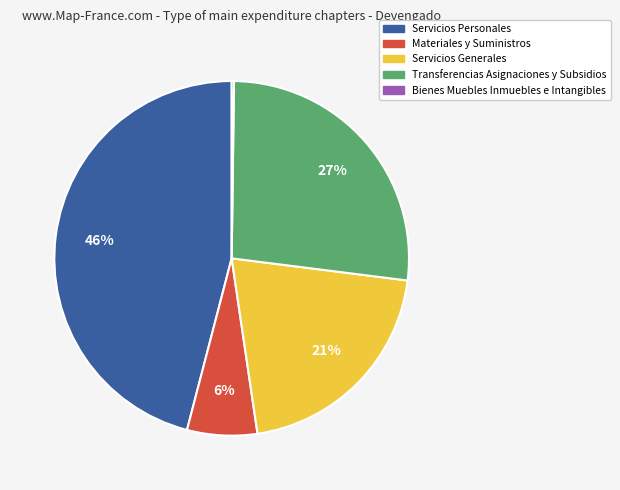

To the nearest percent, what is the difference between the largest and smallest slice percentages?

46%